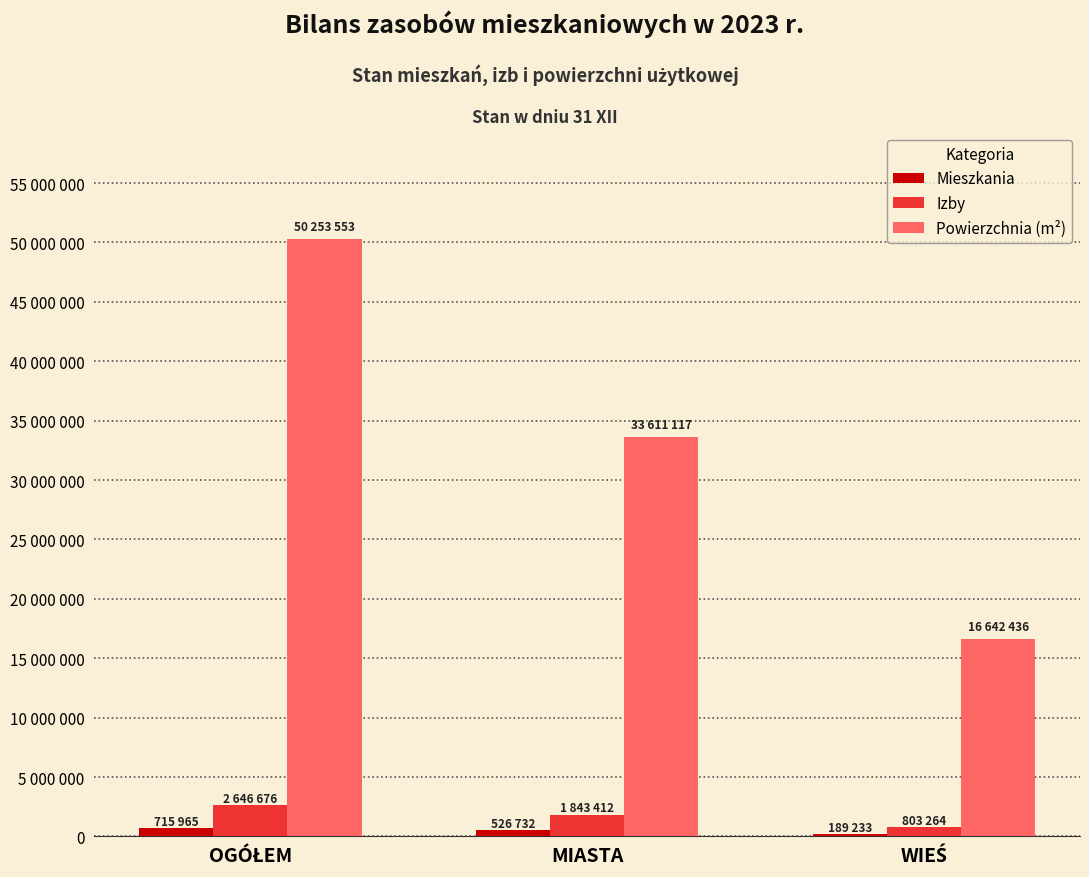

What is the label of the 3rd bar from the right?

OGÓŁEM